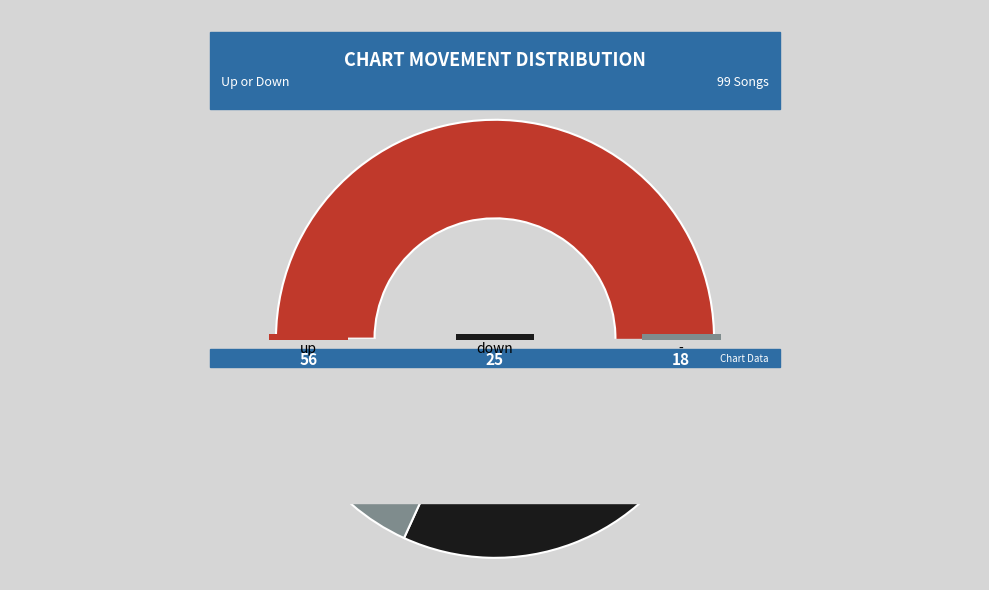

What is the change in value from down to -?

-7